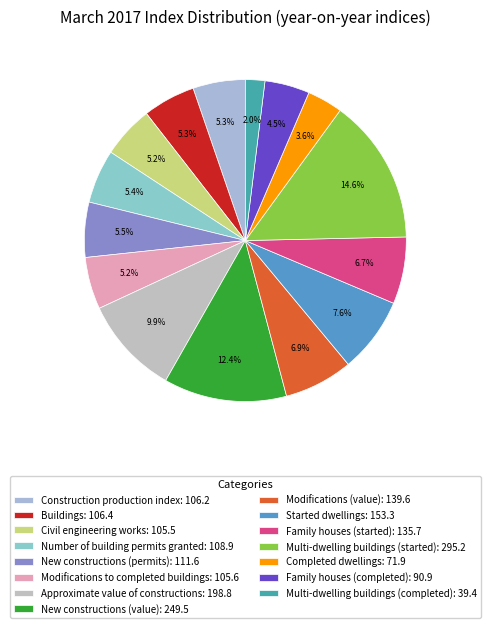

How many segments does this pie chart have?

15